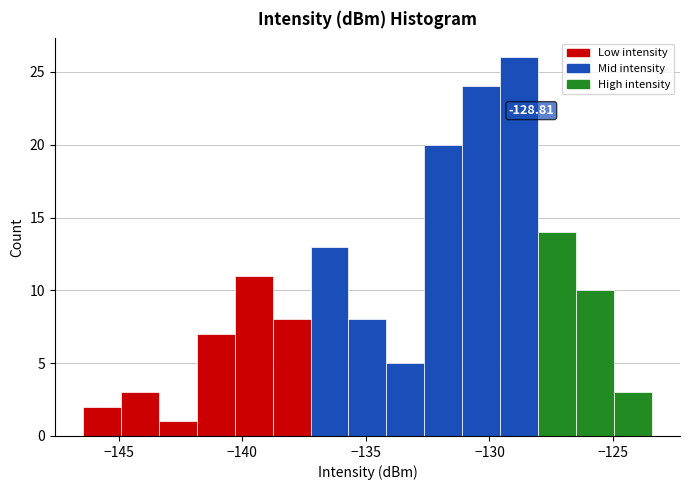

Around what value on the x-axis is the tallest bar? Give the approximate position of its centre, as read against the axis.

-129.0